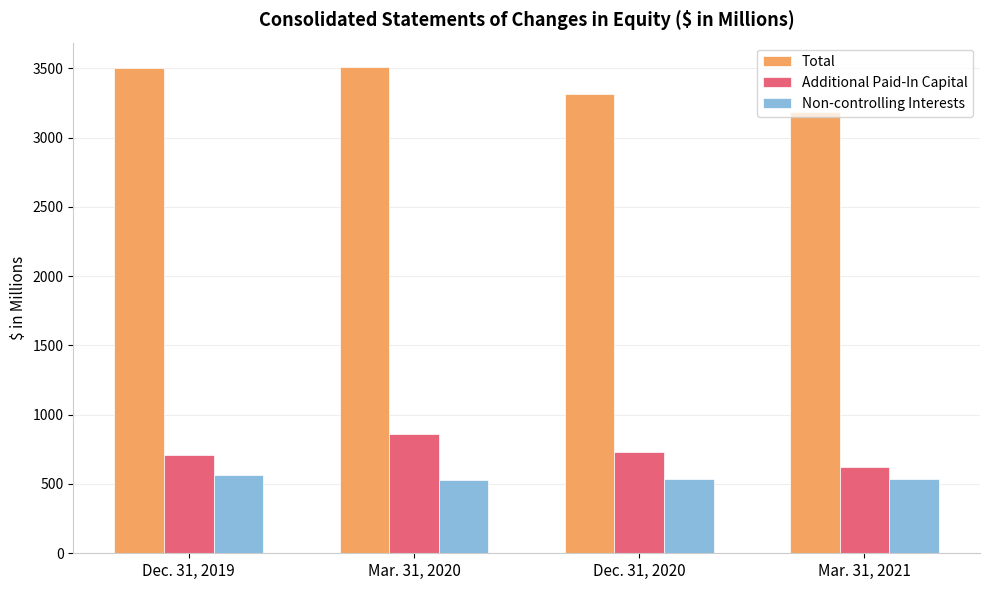

What is the average value of the Additional Paid-In Capital series?

729.1